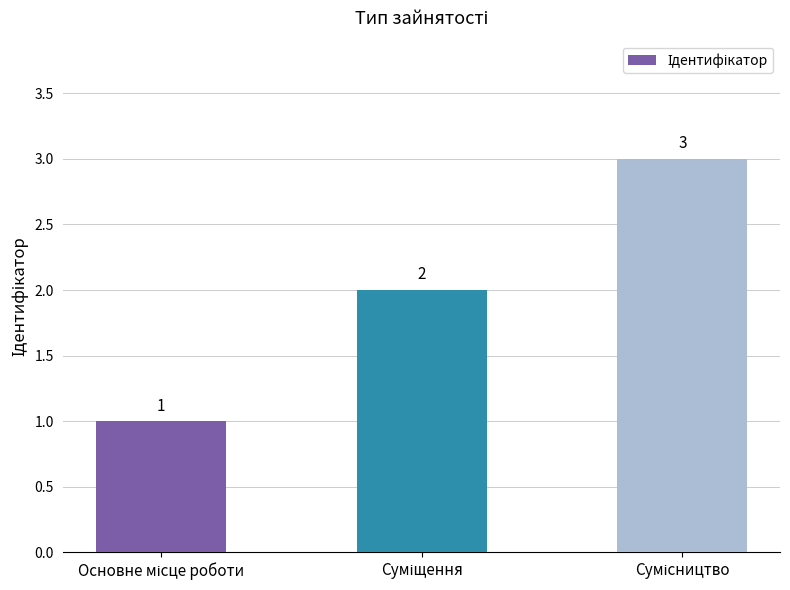

What is the maximum value shown in the chart?

3